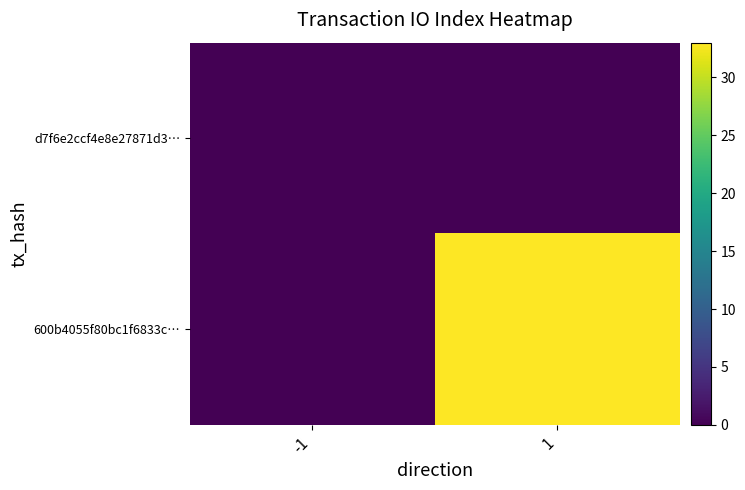

Reading left to right, transcribe all the data shown in this chart.

d7f6e2ccf4e8e27871d3…: -1=0	1=0
600b4055f80bc1f6833c…: -1=0	1=33